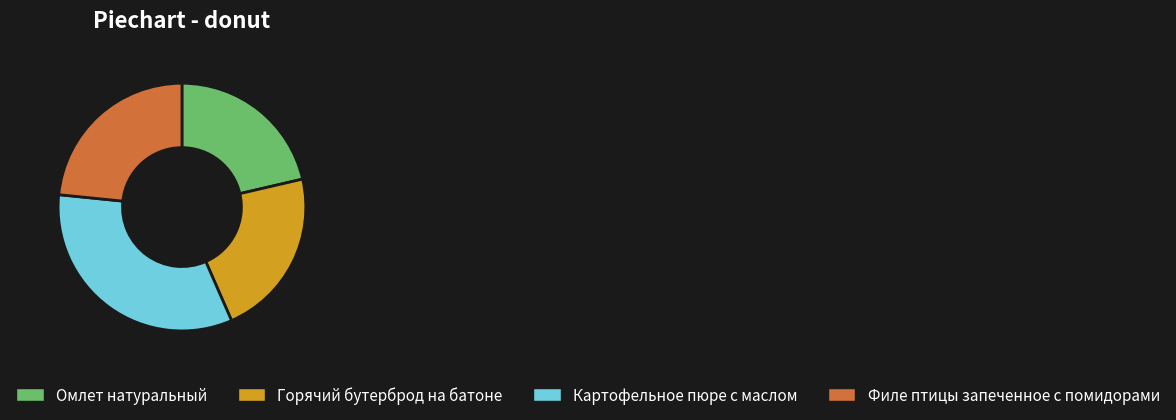

Which category has the smallest portion of the pie?

Омлет натуральный